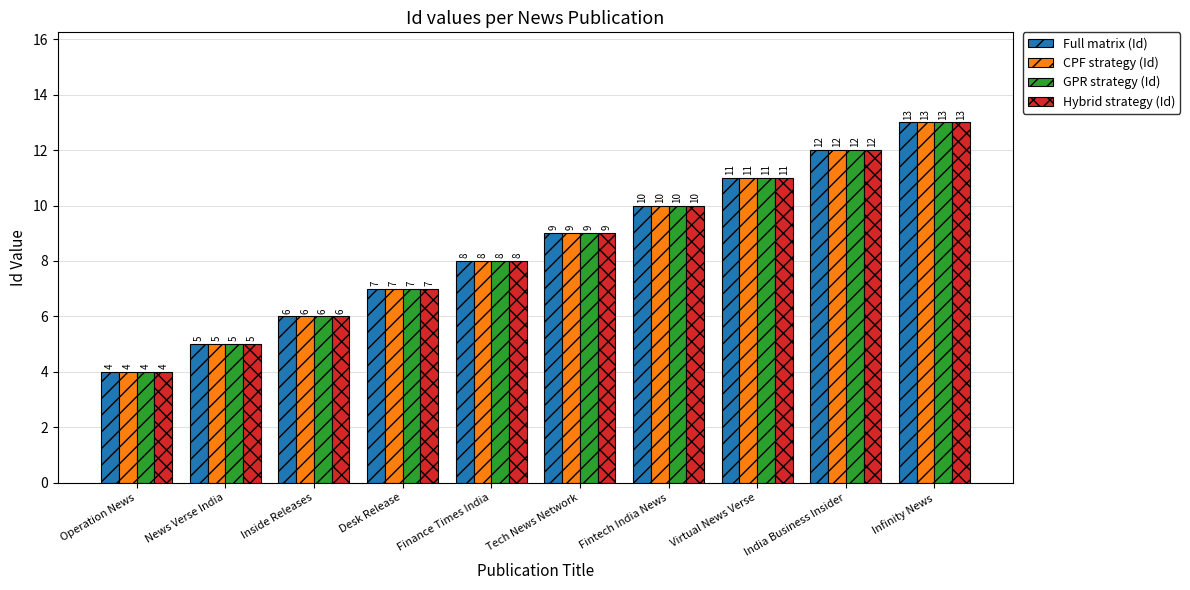

Rank the categories by Full matrix (Id) value from highest to lowest.

Infinity News, India Business Insider, Virtual News Verse, Fintech India News, Tech News Network, Finance Times India, Desk Release, Inside Releases, News Verse India, Operation News